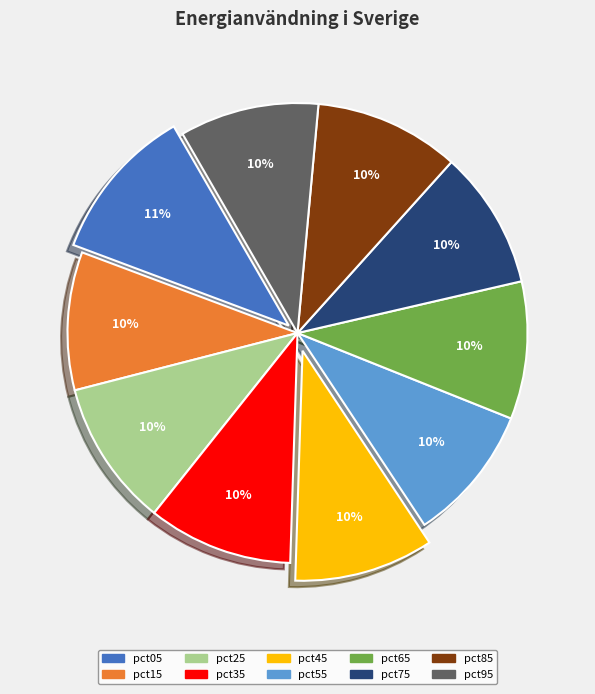

Between pct05 and pct25, which is larger?

pct05